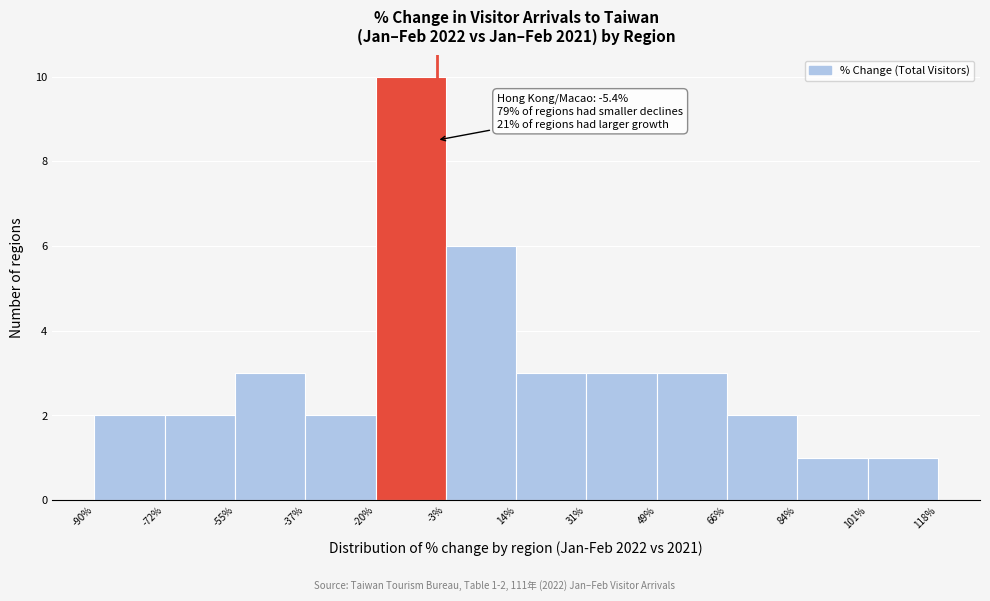

Over which range of the x-axis is the bar tallest?

-20% to -3%